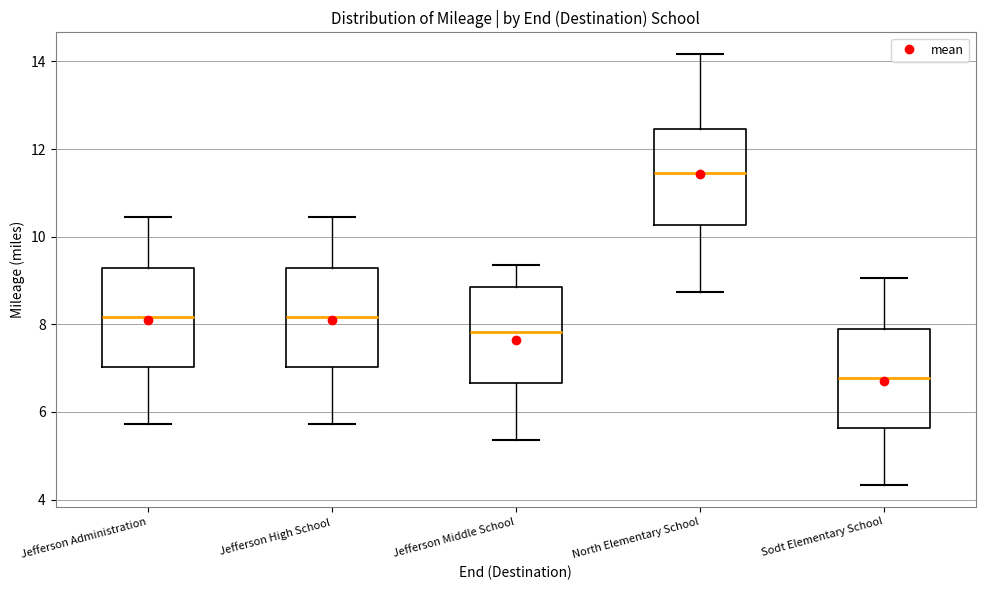

Where does the upper whisker of the box for Jefferson Administration end on the y-axis? The values are not printed on the chart, so give them approximately, as read against the axis.

10.4